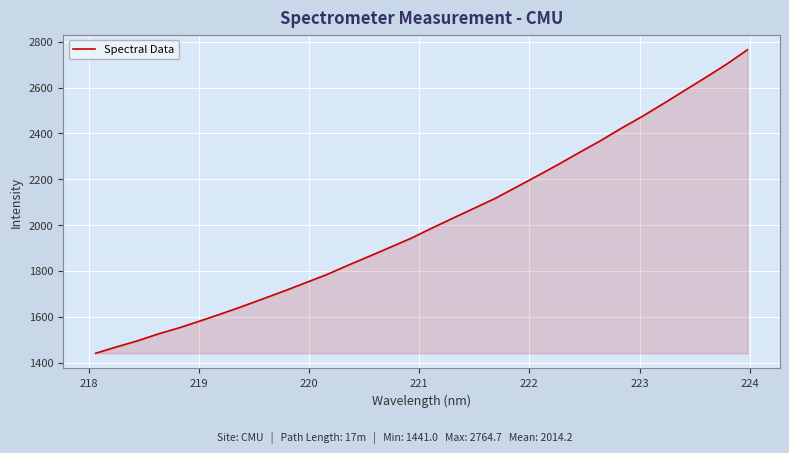

What is the average value?

2014.2